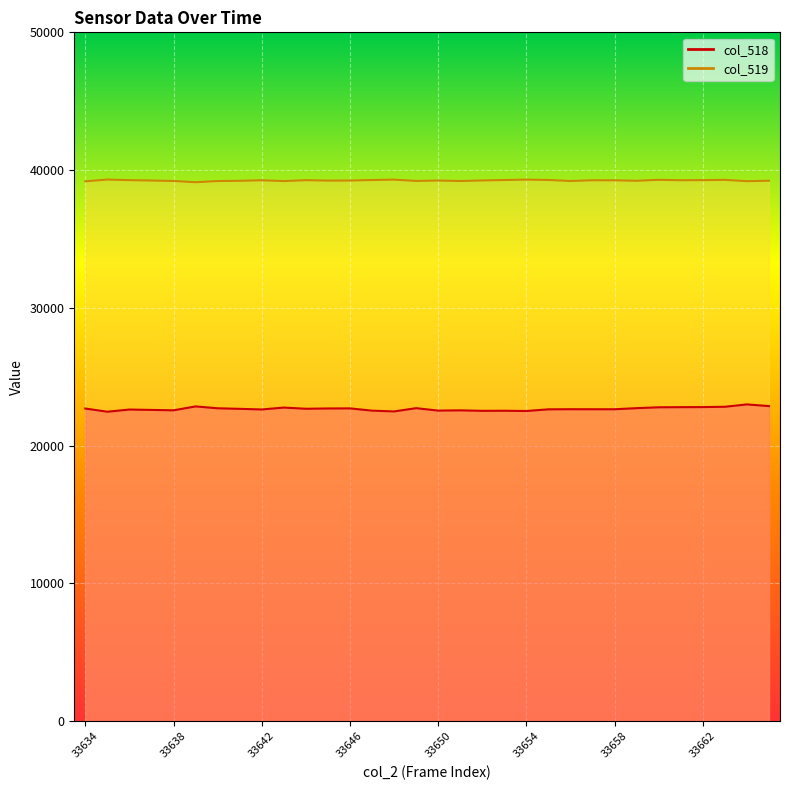

Does the chart display data point markers on the line(s)?

No